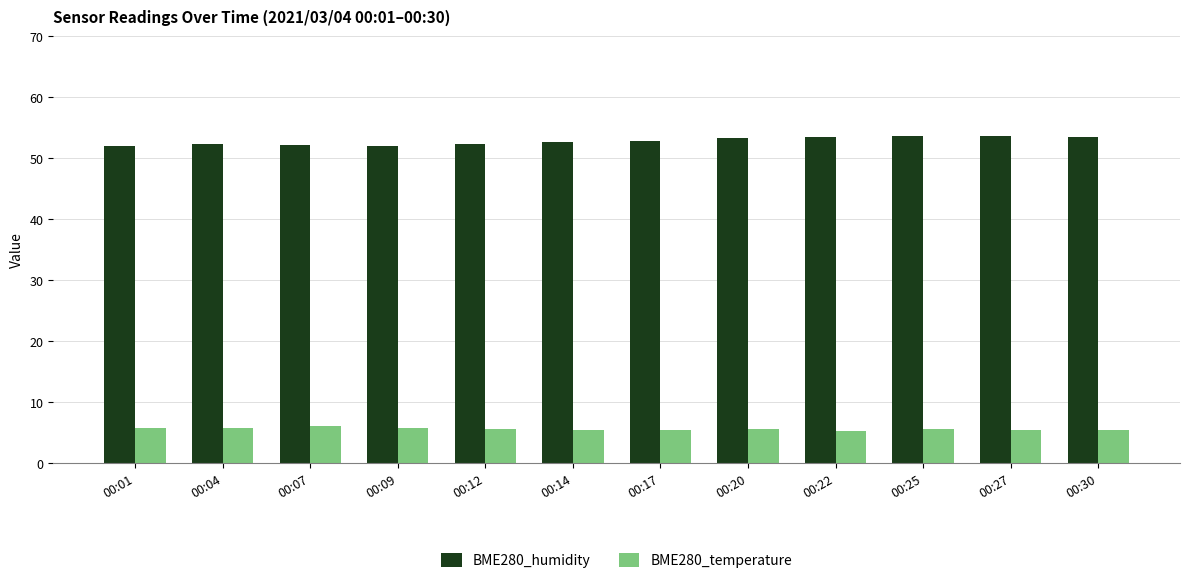

What are all the series names shown in the legend?

BME280_humidity, BME280_temperature